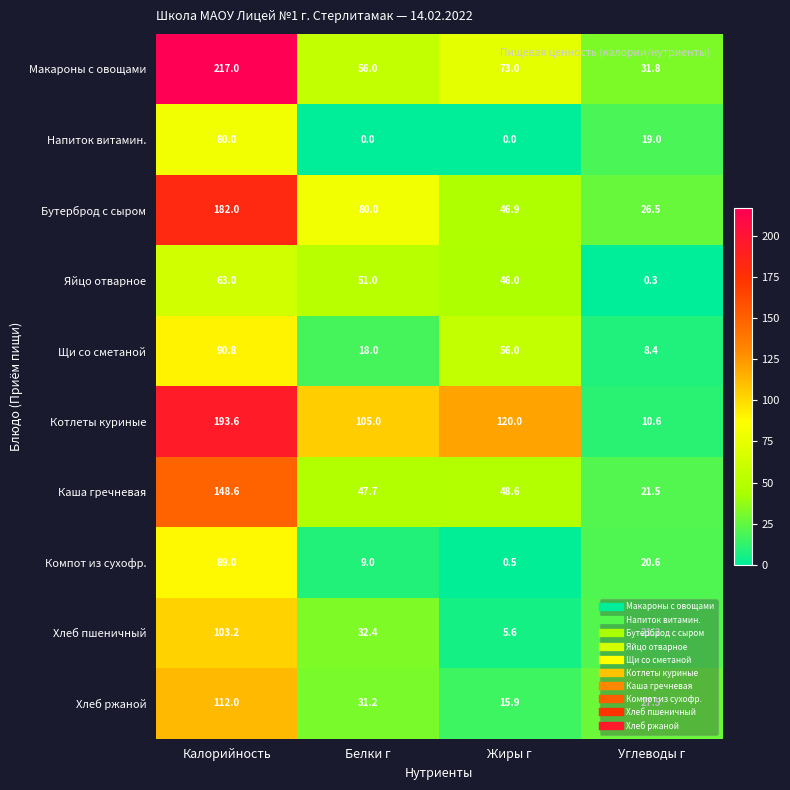

The value of Каша гречневая at Калорийность is 43.0. True or false?

False